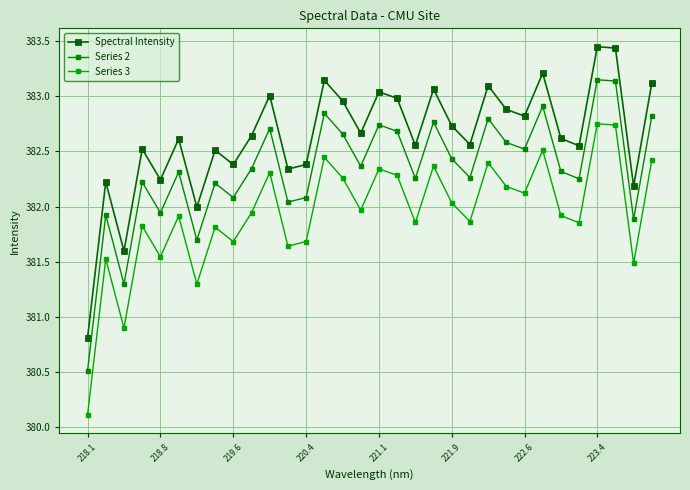

How many interior local valleys does the Series 3 series have?

11